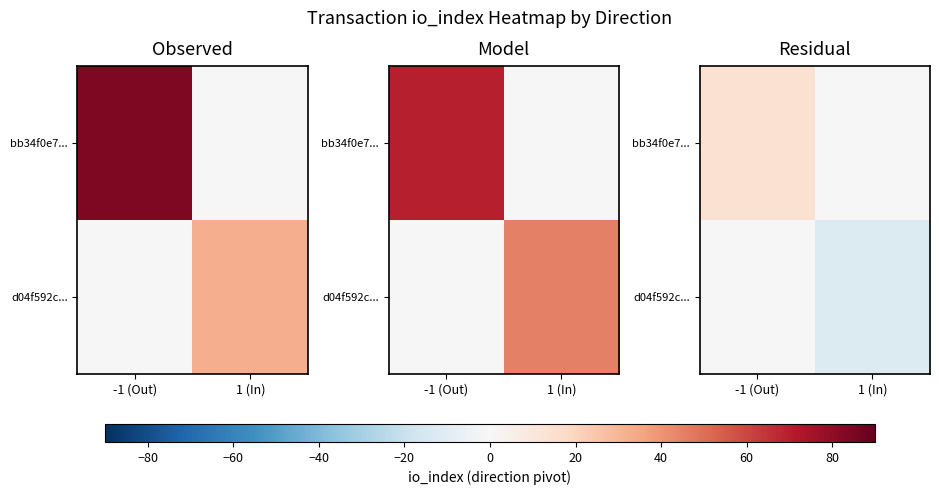

The d04f592c... series shows -5 at 1 (In). True or false?

False